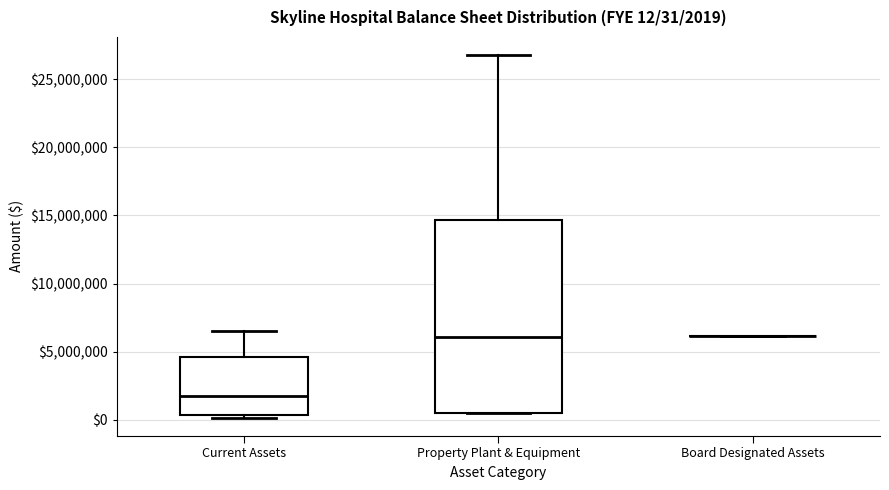

Which box is the tallest, from its lower edge to its upper edge?

Property Plant & Equipment